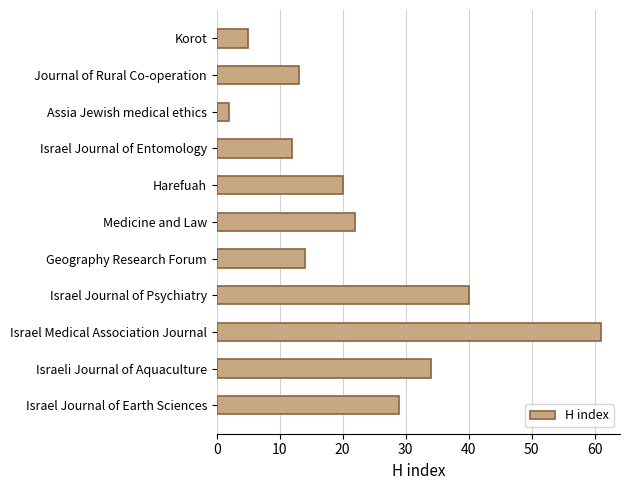

What is the ratio of the value at Geography Research Forum to the value at Harefuah?

0.7